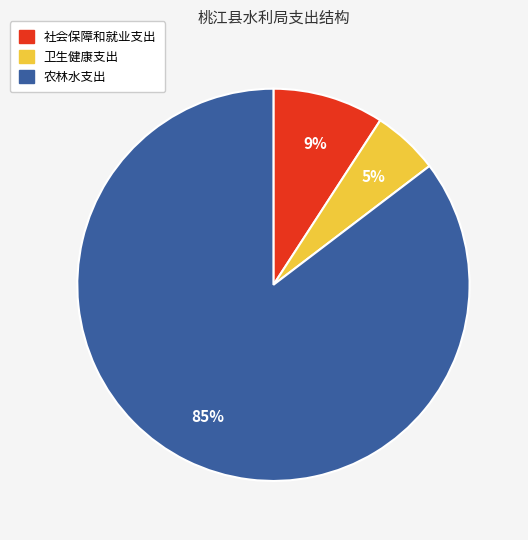

Which has a higher value, 卫生健康支出 or 农林水支出?

农林水支出